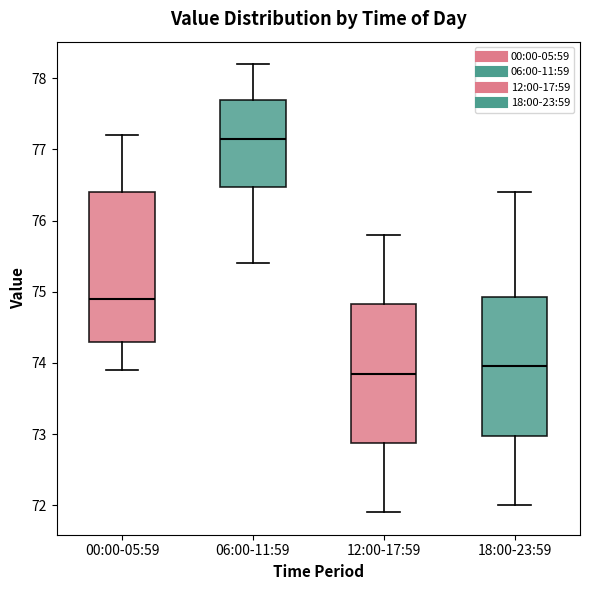

Where is the upper edge of the box for 06:00-11:59 on the y-axis? The values are not printed on the chart, so give them approximately, as read against the axis.

77.7